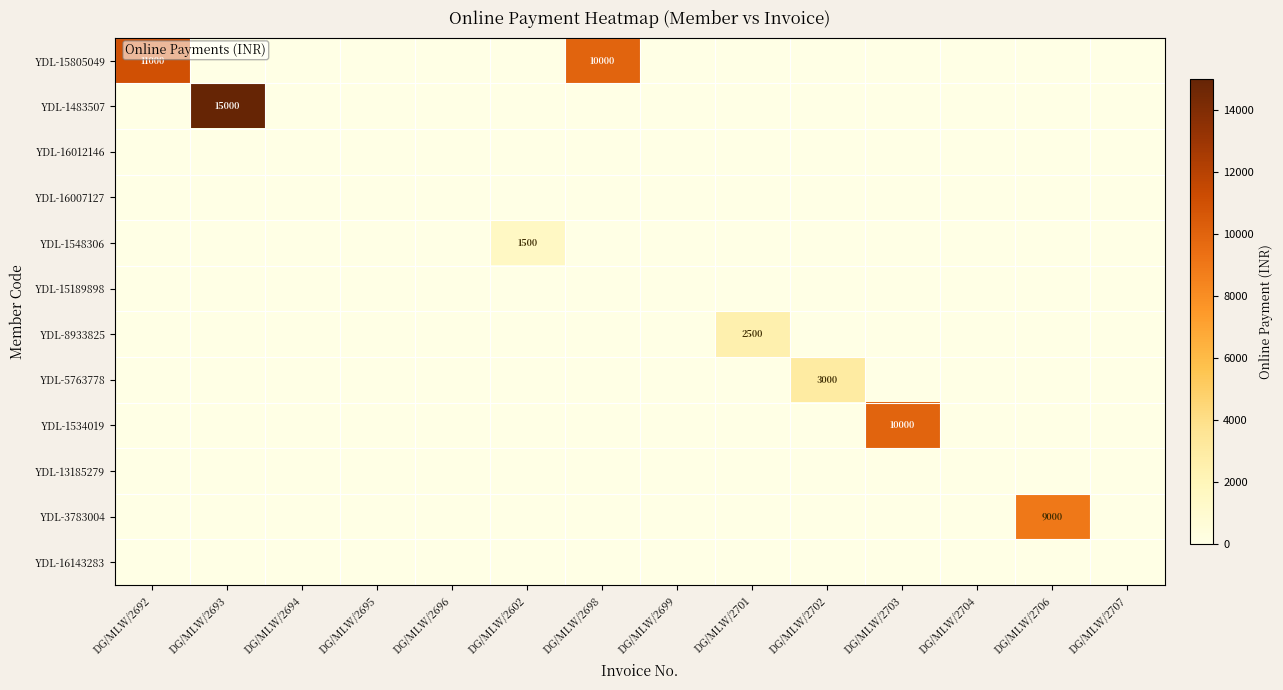

The value of YDL-1548306 at DG/MLW/2602 is 1971. True or false?

False